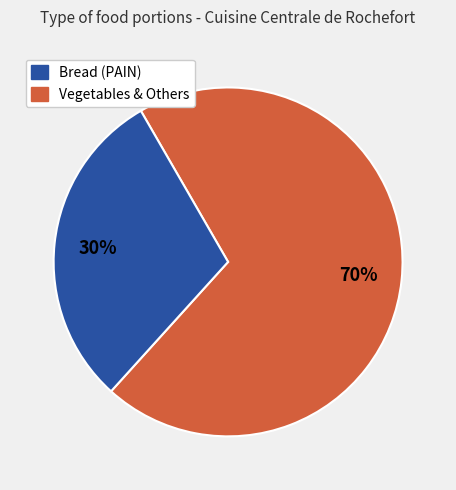

To the nearest percent, what is the difference between the largest and smallest slice percentages?

40%